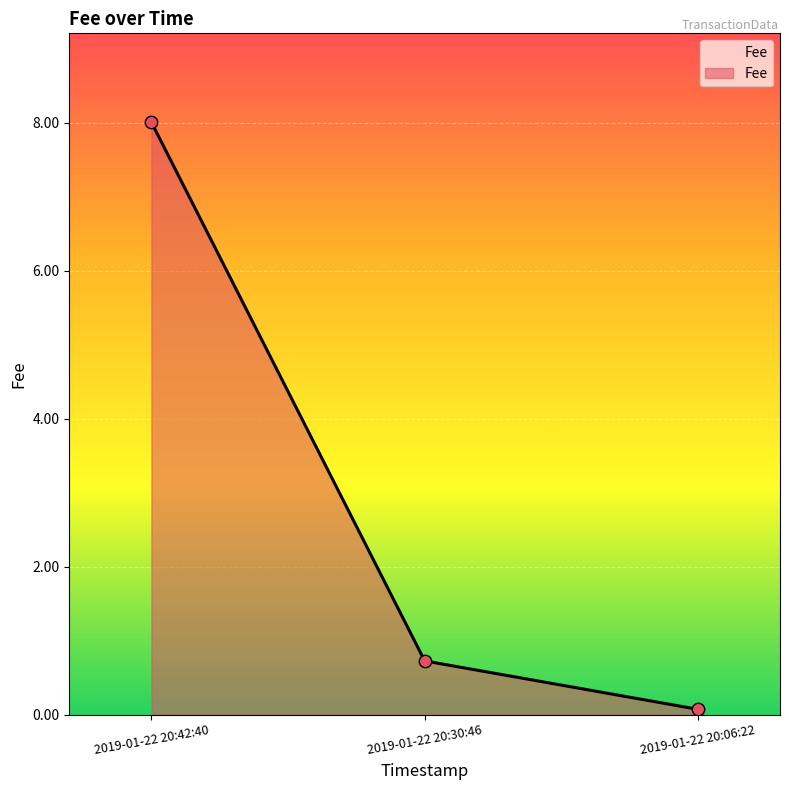

What is the change in value from 2019-01-22 20:42:40 to 2019-01-22 20:30:46?

-7.3